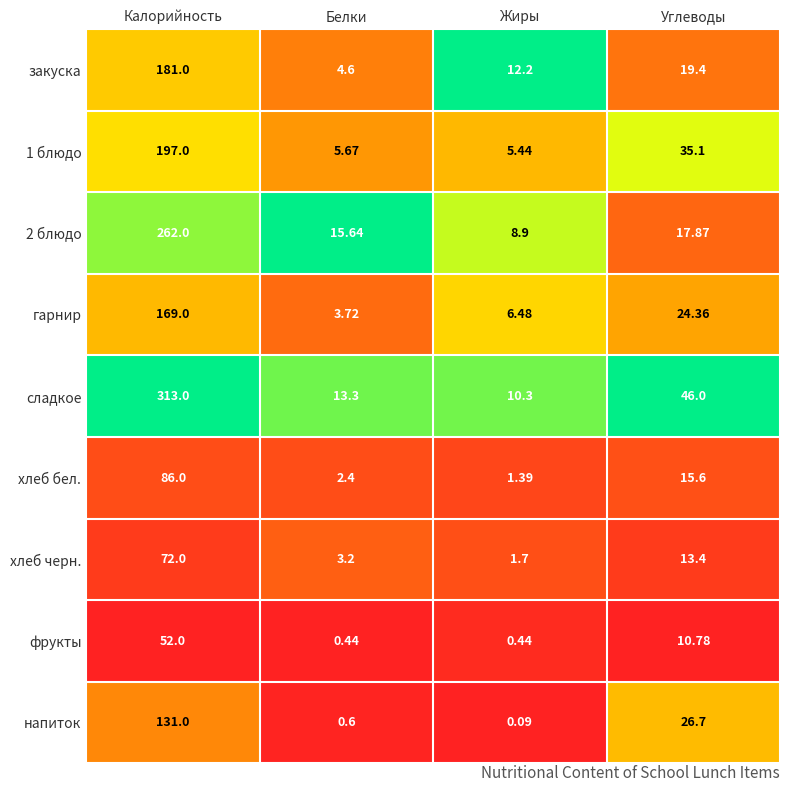

Is the value of 1 блюдо at Калорийность greater than the value of закуска at Жиры?

Yes